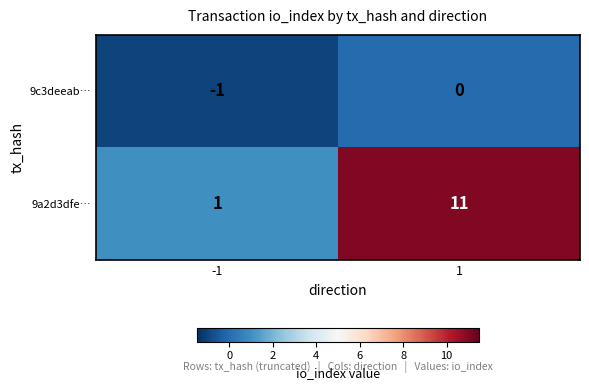

What is the sum of the 9a2d3dfe… values at -1 and 1?

12